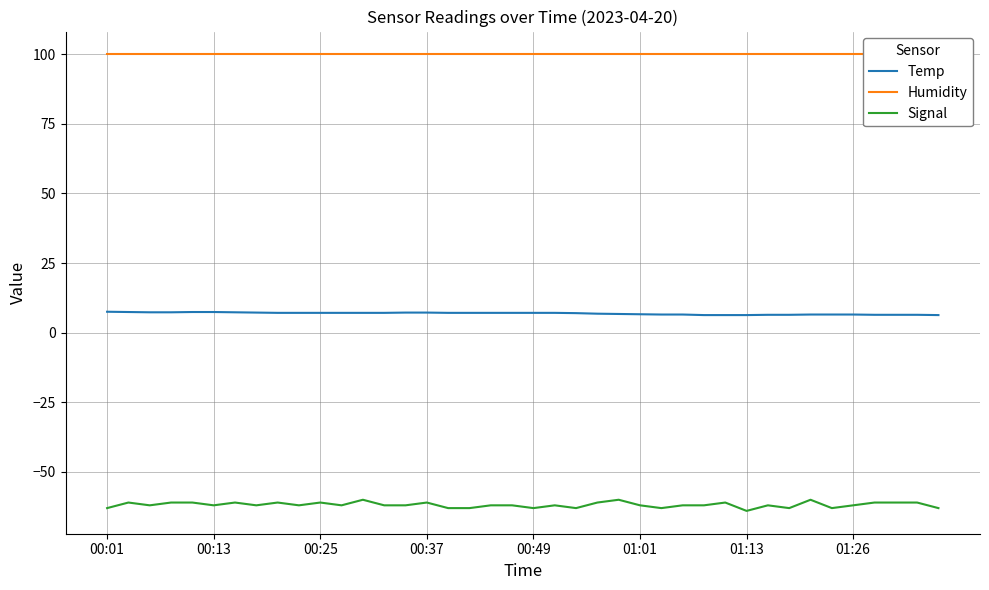

What value does the Signal series have at 01:13?

-64.0